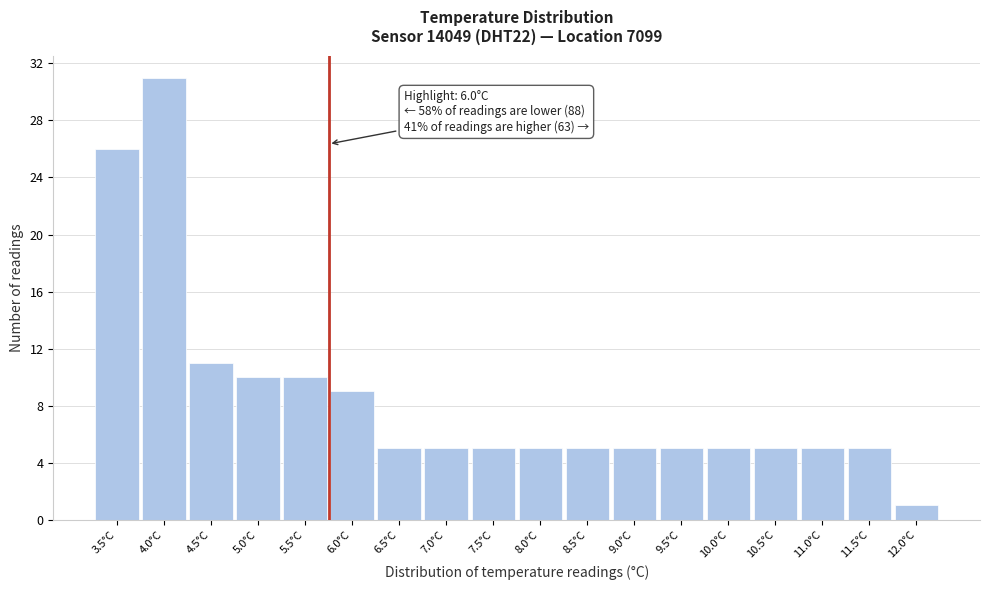

Reading left to right, extract all data points from this chart.

26	31	11	10	10	9	5	5	5	5	5	5	5	5	5	5	5	1